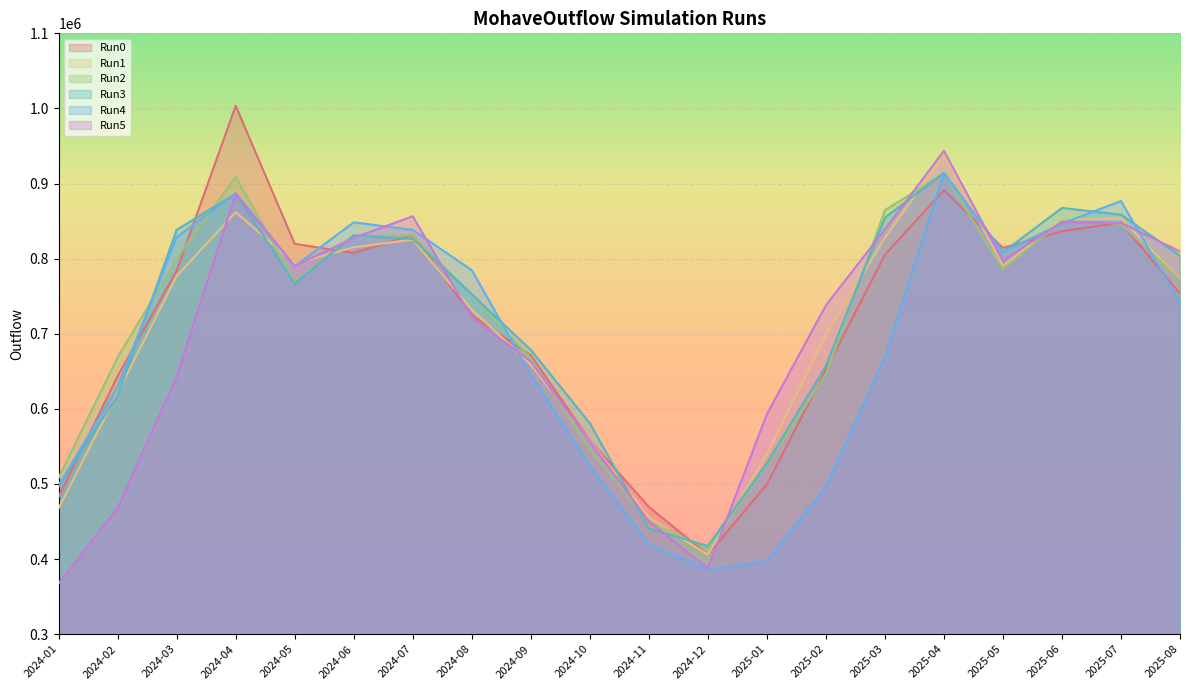

What are all the series names shown in the legend?

Run0, Run1, Run2, Run3, Run4, Run5